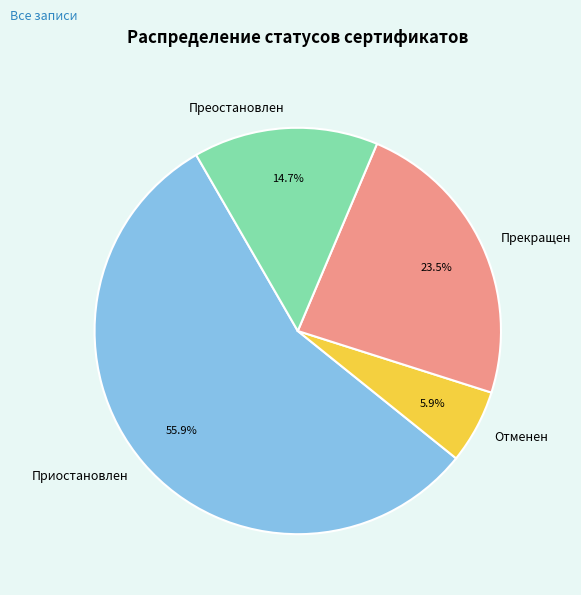

What percentage is the Отменен slice, to the nearest percent?

6%